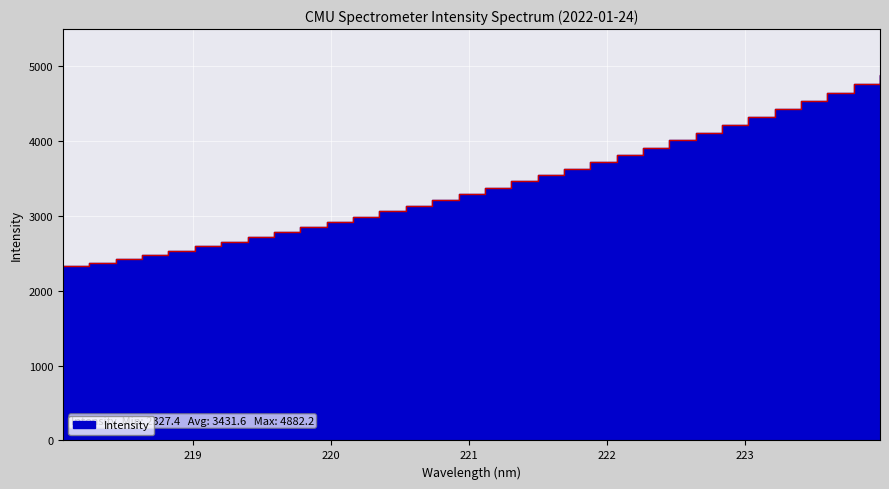

How many lines are shown in the chart?

1